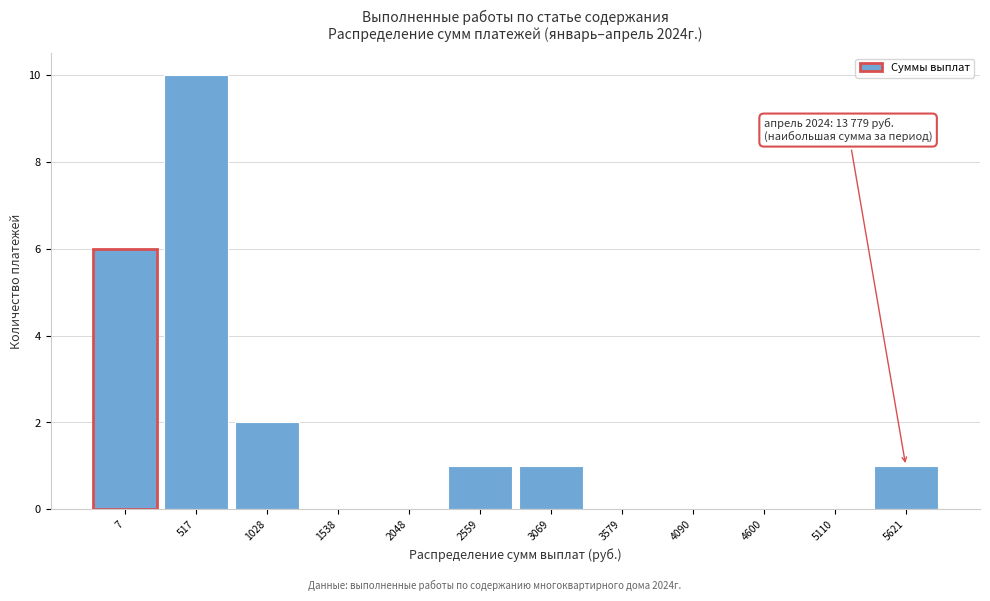

Reading left to right, extract all data points from this chart.

7=6	517=10	1028=2	1538=0	2048=0	2559=1	3069=1	3579=0	4090=0	4600=0	5110=0	5621=1